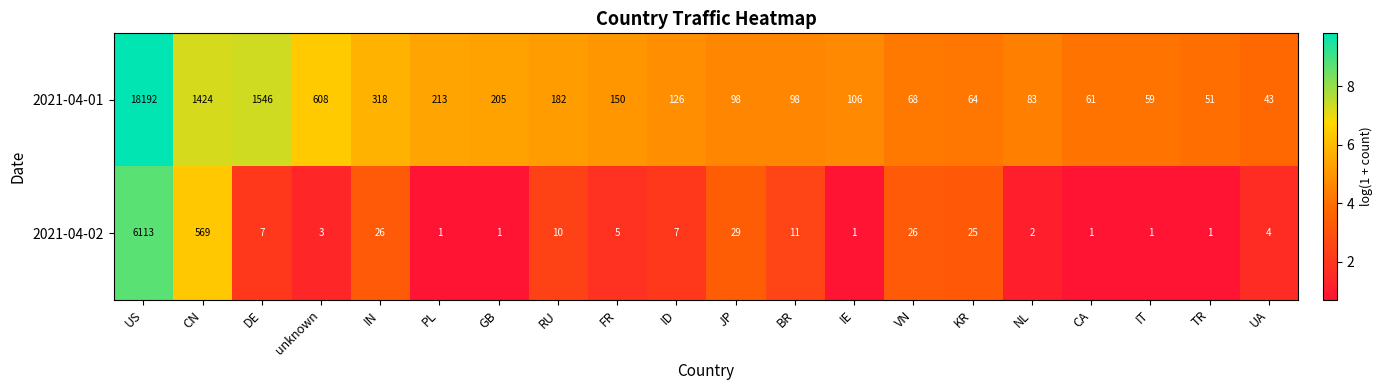

How many series are shown in this chart?

2